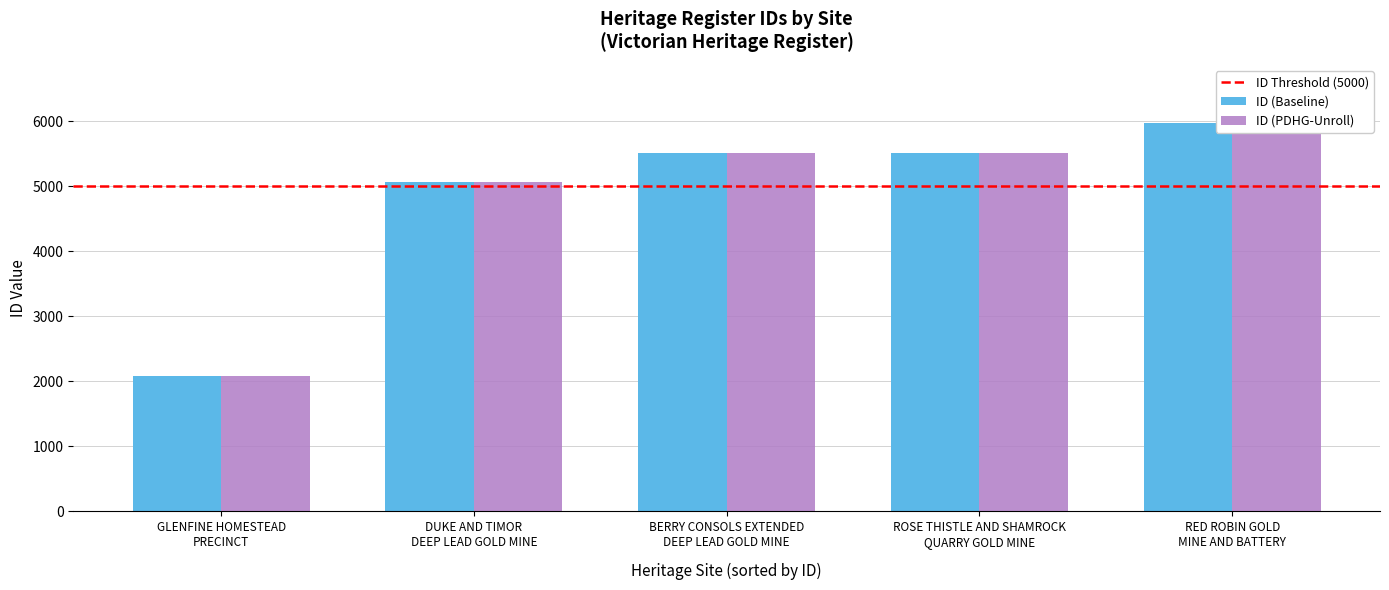

How many data points in ID (PDHG-Unroll) are less than 5505?

2